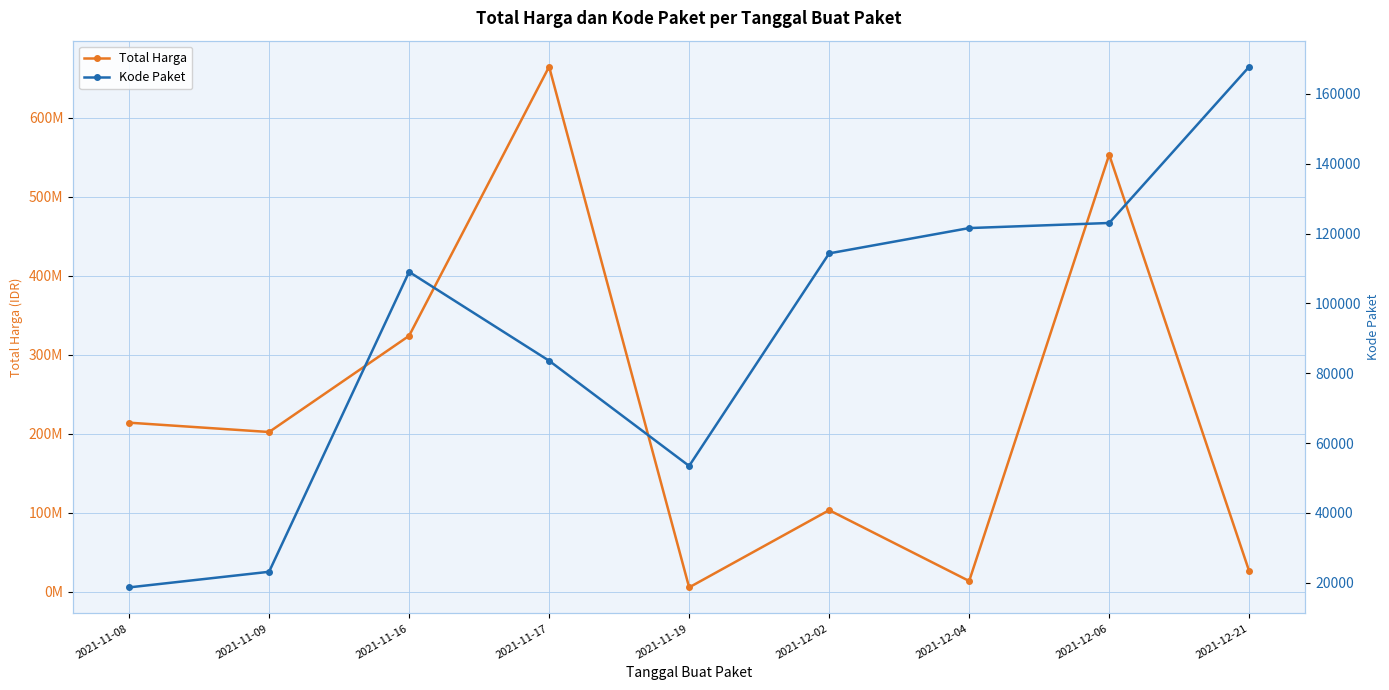

Which series changed the most between 2021-12-06 and 2021-12-21?

Total Harga